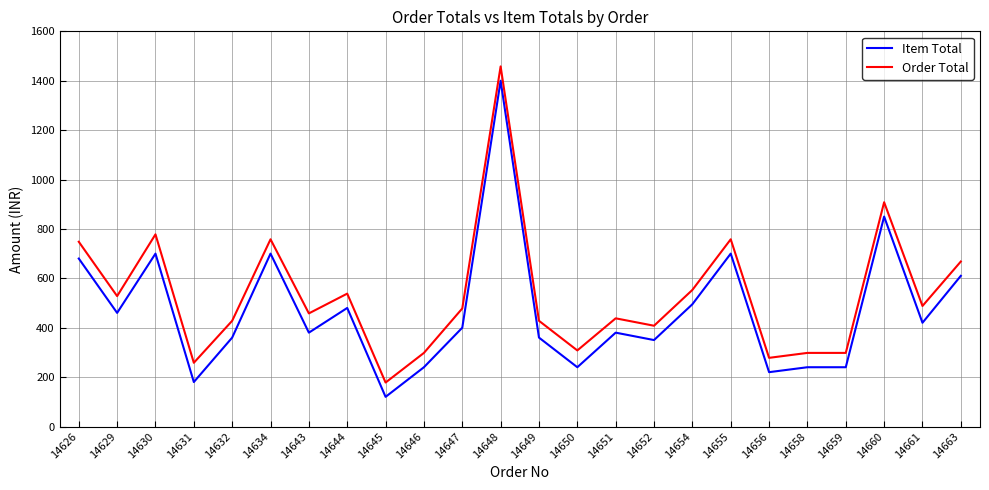

What is the difference between the highest and lowest values at 14649?

68